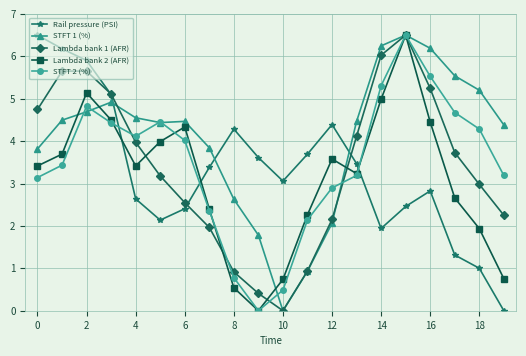

True or false: STFT 2 (%) has more than 0 interior local peaks.

True